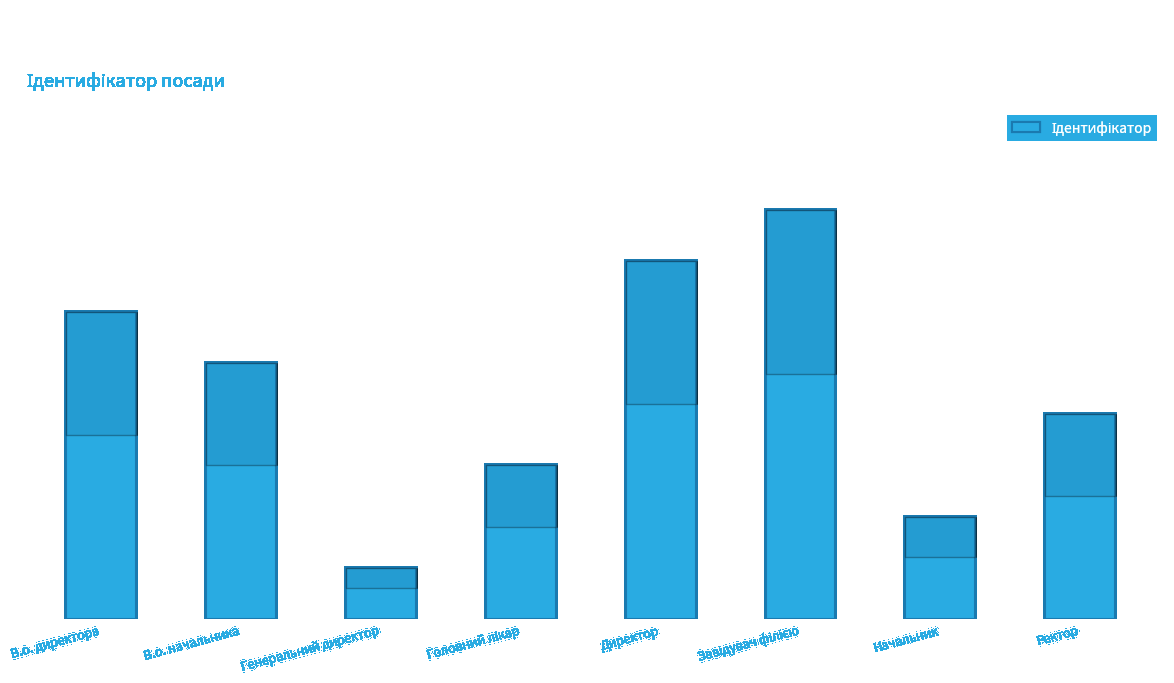

What is the approximate value at Начальник?

2